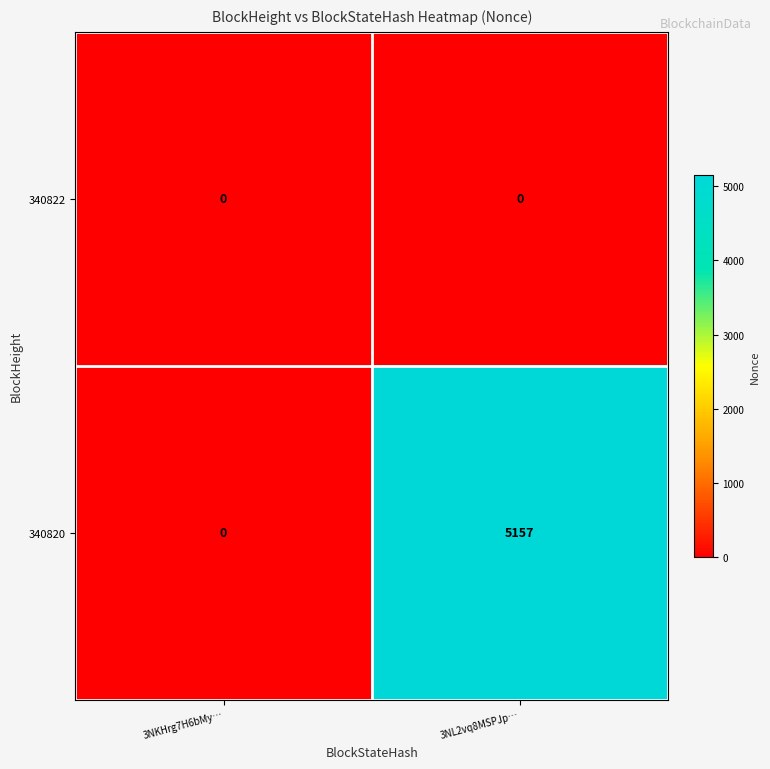

Which series has the largest total across all categories?

340820